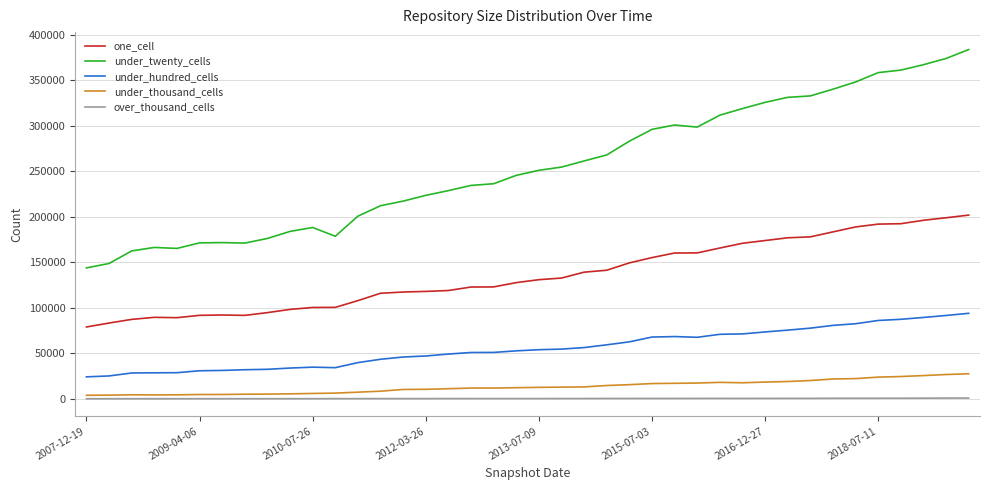

Rank the series by their maximum value, from lowest to highest.

over_thousand_cells, under_thousand_cells, under_hundred_cells, one_cell, under_twenty_cells